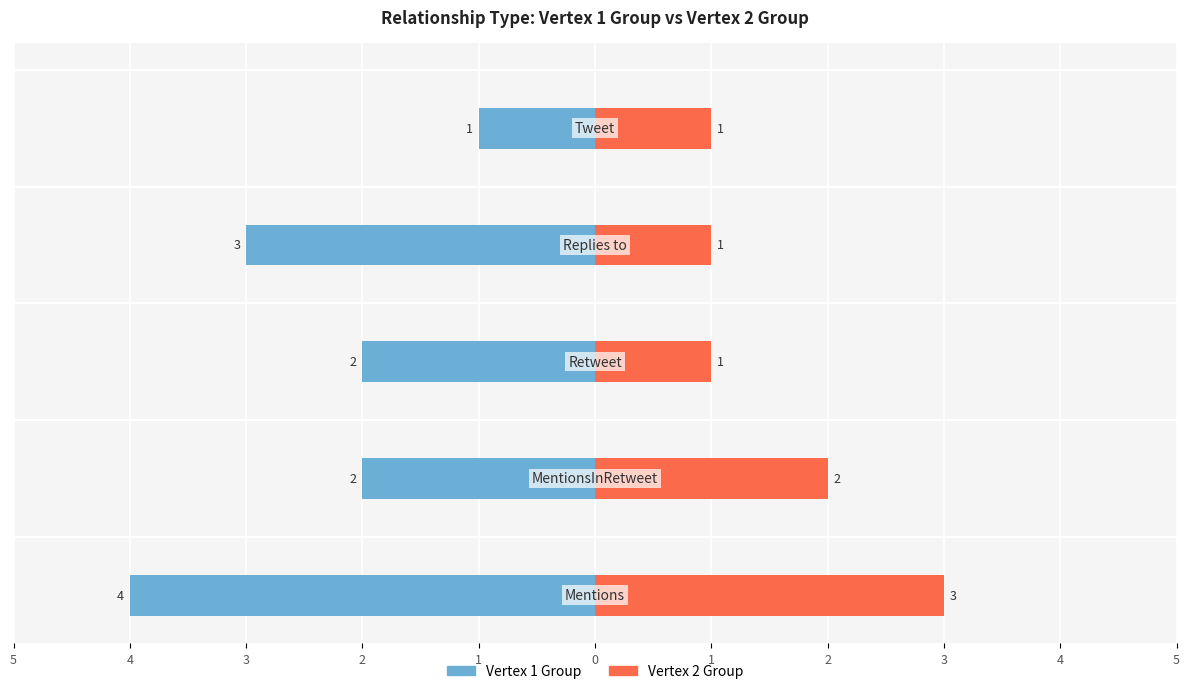

What are all the series names shown in the legend?

Vertex 1 Group, Vertex 2 Group